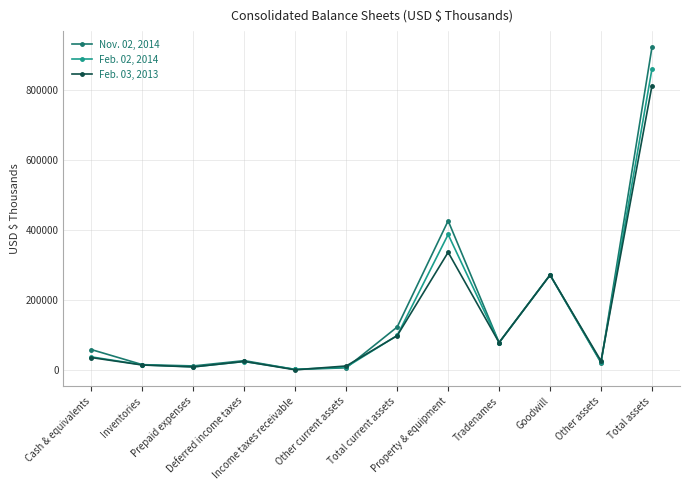

What is the smallest value displayed?

1120